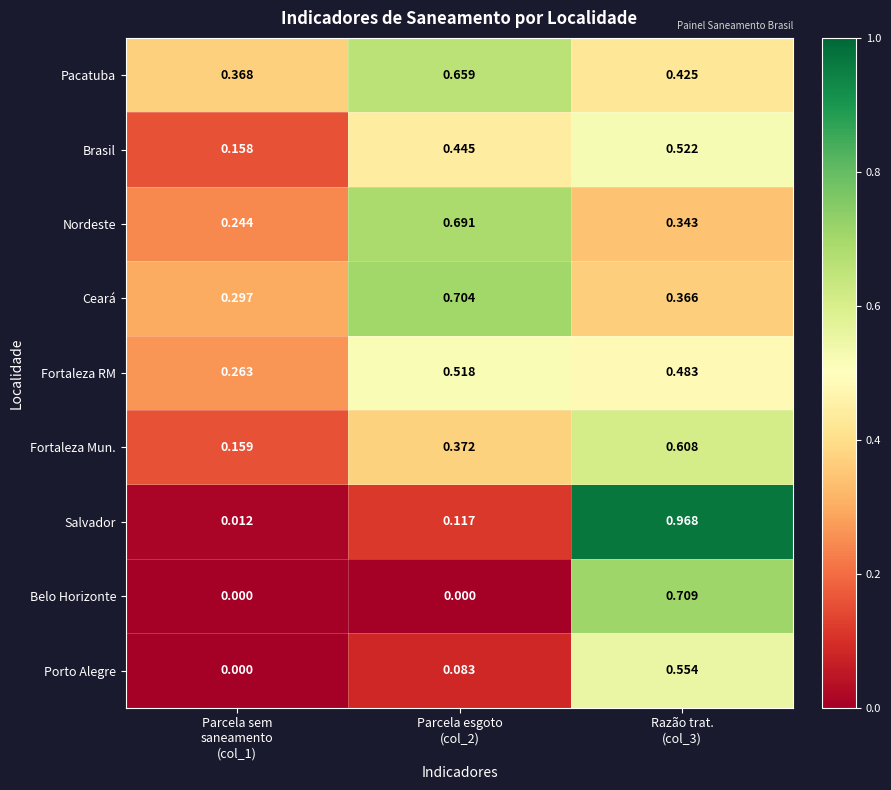

Which series has the largest total across all categories?

Pacatuba